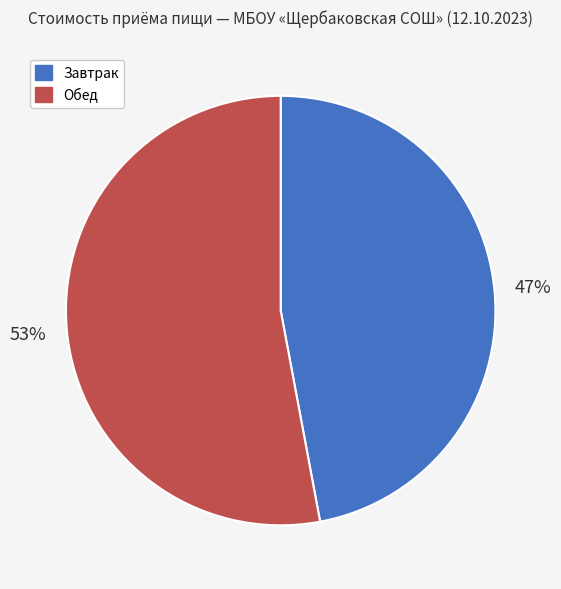

Approximately how many times larger is the value at Завтрак compared to Обед?

0.9